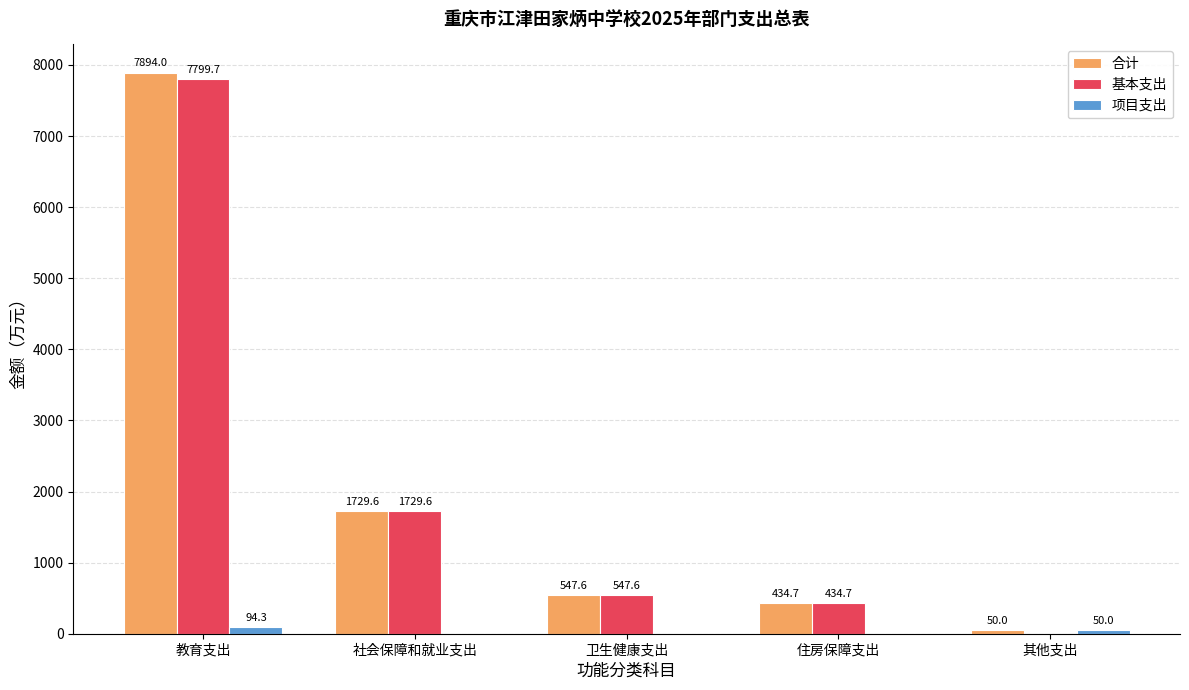

What is the sum of the 合计 values at 其他支出 and 住房保障支出?

484.7